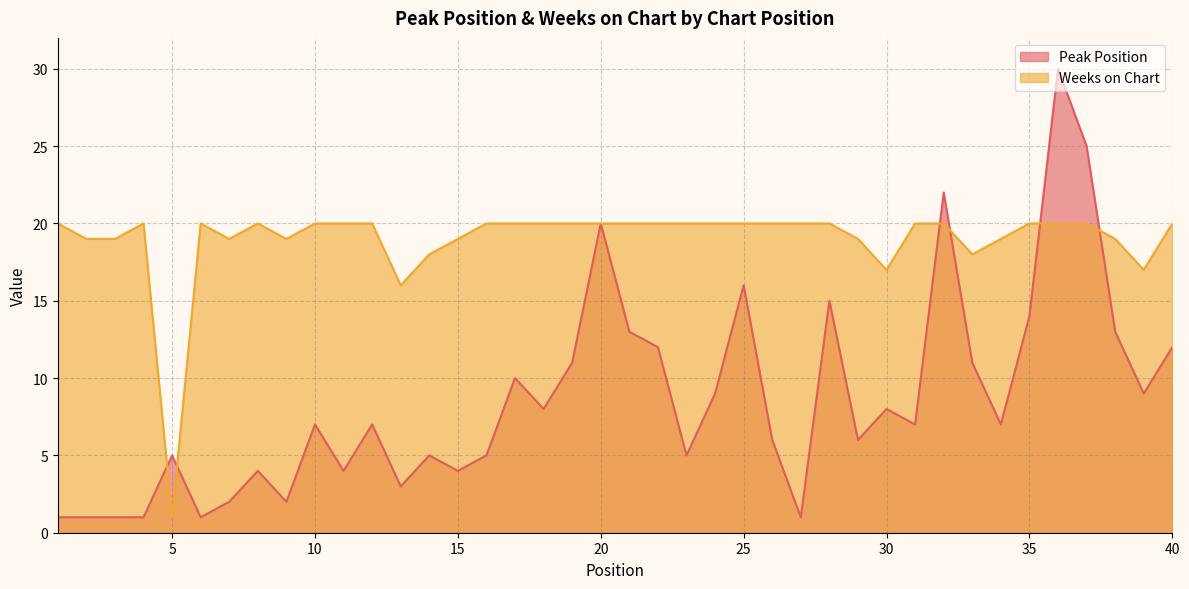

True or false: Peak Position and Weeks on Chart cross at least once.

True